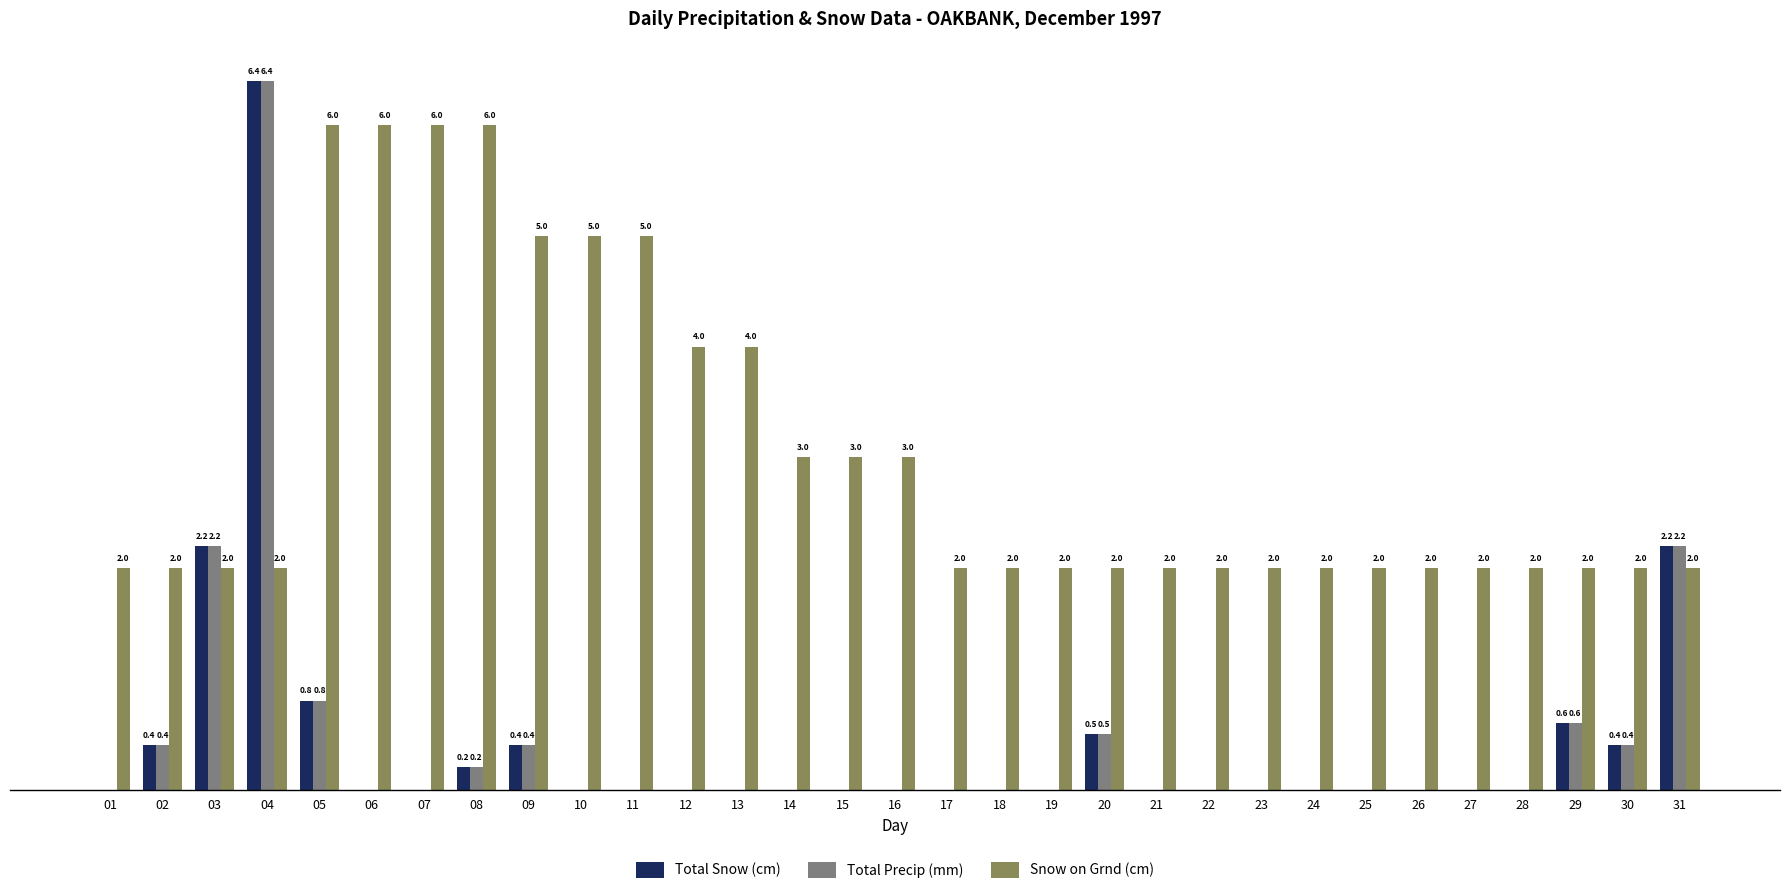

Which series changed the most between 09 and 23?

Snow on Grnd (cm)